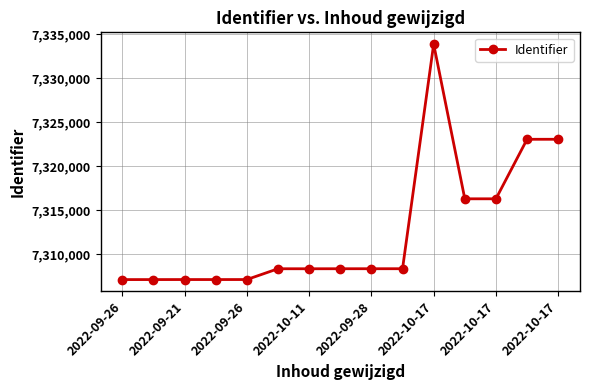

What is the sum of all values?

109689703